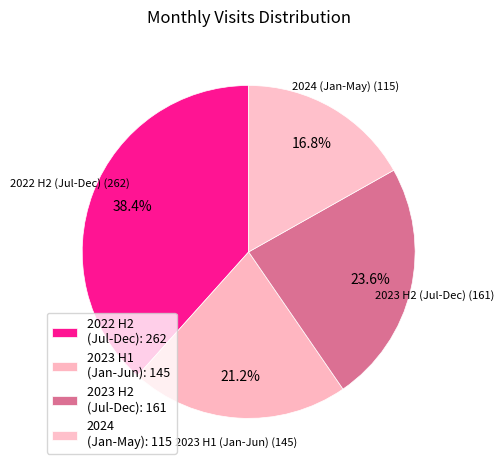

Which has a higher value, 2024 (Jan-May) or 2022 H2 (Jul-Dec)?

2022 H2 (Jul-Dec)